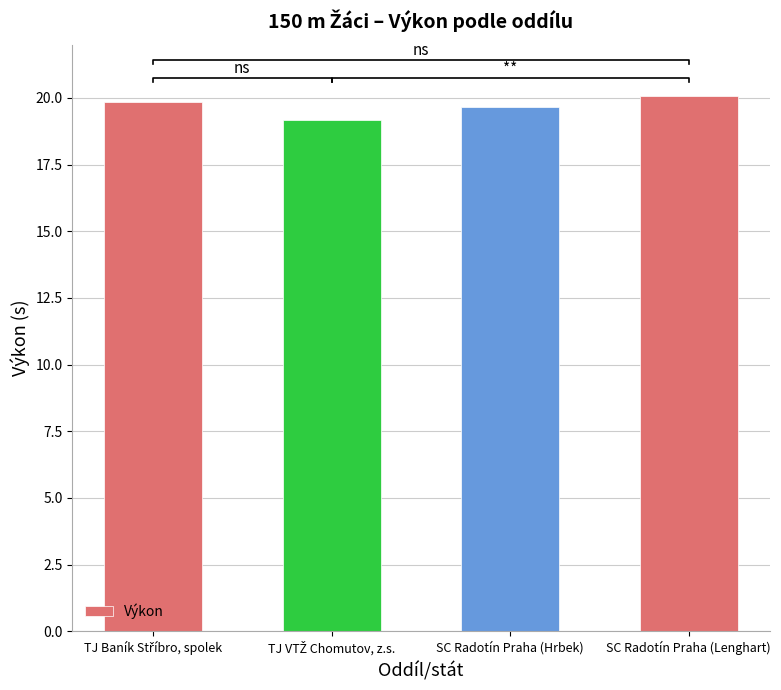

How many bars are there in total?

4